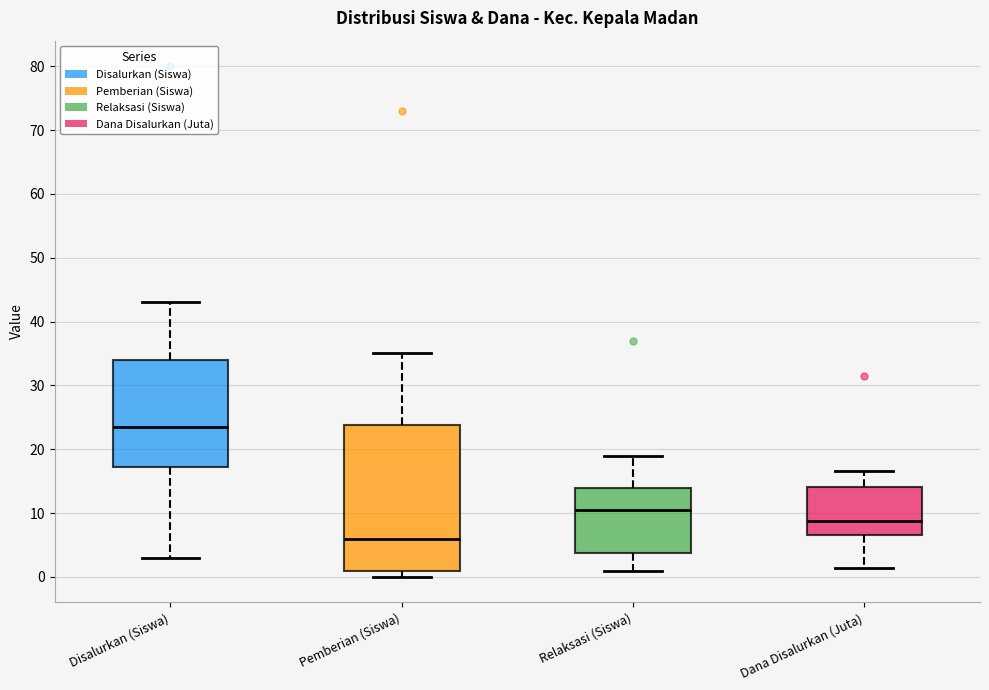

Where does the lower whisker of the box for Disalurkan (Siswa) end on the y-axis? The values are not printed on the chart, so give them approximately, as read against the axis.

3